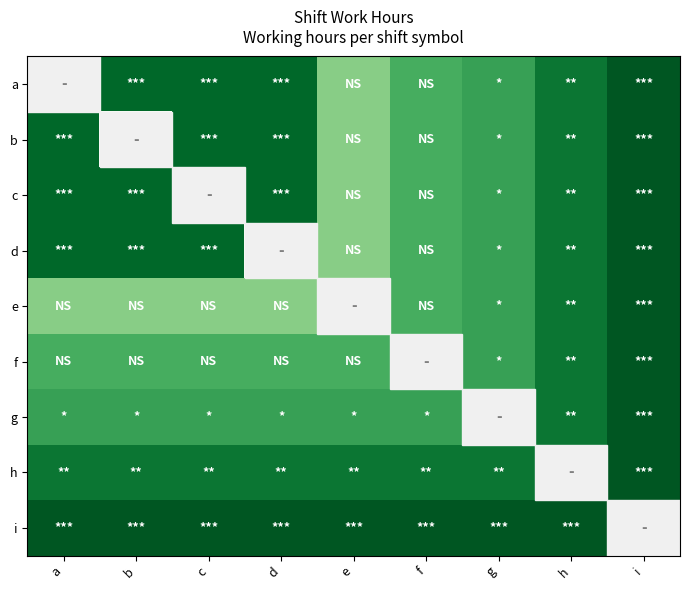

Reading left to right, extract all data points from this chart.

a: a=0.0	b=8.0	c=8.0	d=8.0	e=4.0	f=5.5	g=6.0	h=7.5	i=8.5
b: a=8.0	b=0.0	c=8.0	d=8.0	e=4.0	f=5.5	g=6.0	h=7.5	i=8.5
c: a=8.0	b=8.0	c=0.0	d=8.0	e=4.0	f=5.5	g=6.0	h=7.5	i=8.5
d: a=8.0	b=8.0	c=8.0	d=0.0	e=4.0	f=5.5	g=6.0	h=7.5	i=8.5
e: a=4.0	b=4.0	c=4.0	d=4.0	e=0.0	f=5.5	g=6.0	h=7.5	i=8.5
f: a=5.5	b=5.5	c=5.5	d=5.5	e=5.5	f=0.0	g=6.0	h=7.5	i=8.5
g: a=6.0	b=6.0	c=6.0	d=6.0	e=6.0	f=6.0	g=0.0	h=7.5	i=8.5
h: a=7.5	b=7.5	c=7.5	d=7.5	e=7.5	f=7.5	g=7.5	h=0.0	i=8.5
i: a=8.5	b=8.5	c=8.5	d=8.5	e=8.5	f=8.5	g=8.5	h=8.5	i=0.0